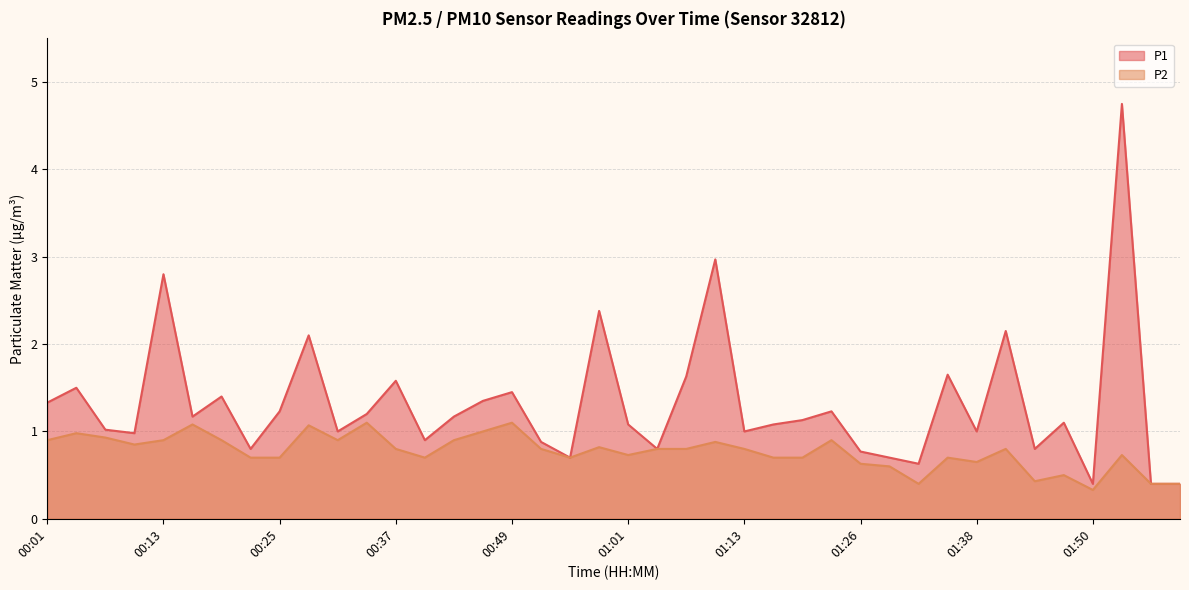

At which category is the sum across all series the highest?

01:53